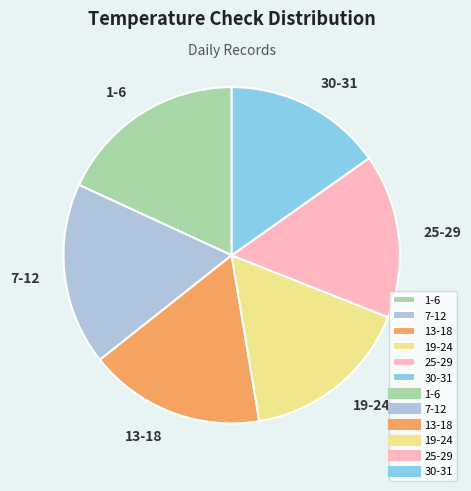

Is it true that 25-29 is 24% of the pie?

False